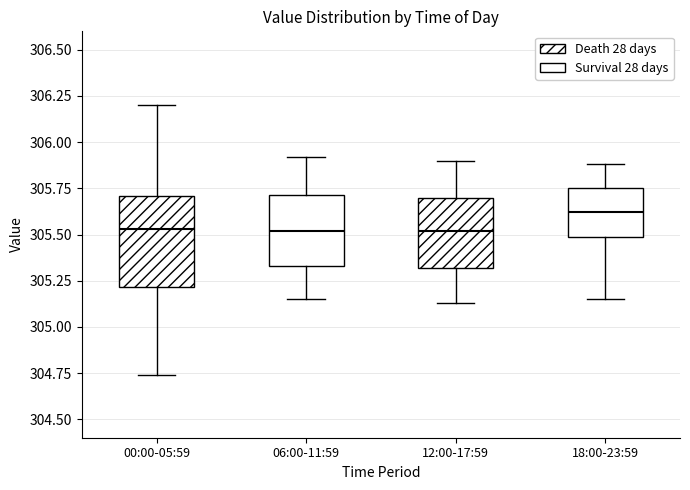

Which box has the highest median line?

18:00-23:59